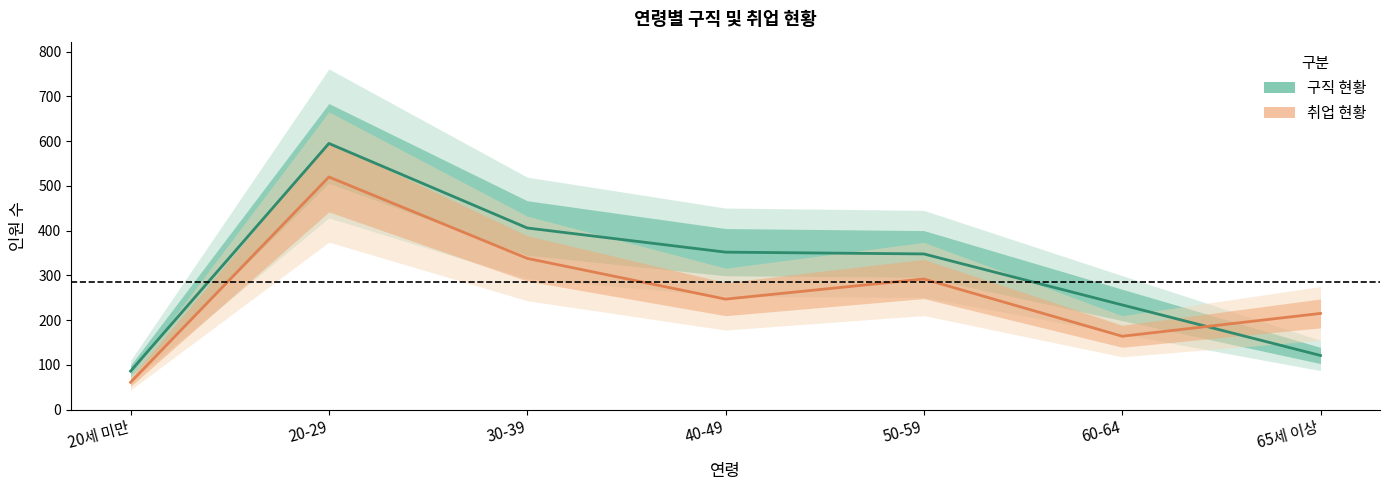

Between 40-49 and 20세 미만, which is larger?

40-49